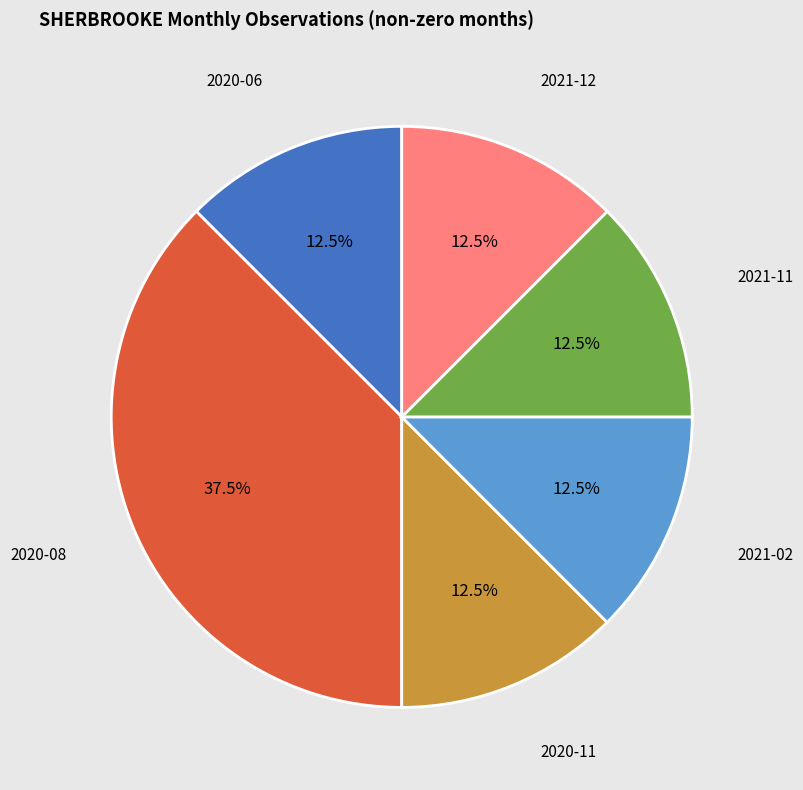

Is there any slice that represents more than half of the pie?

No